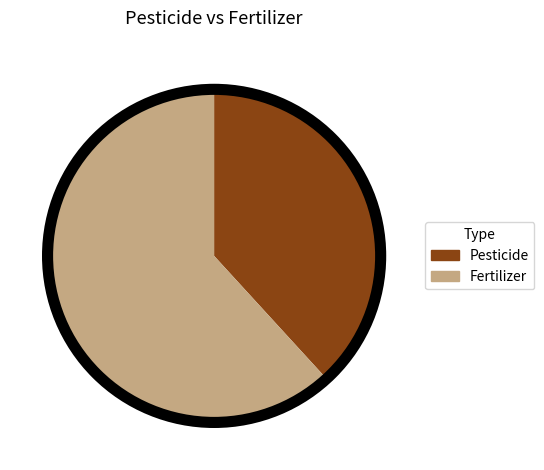

Is the sum of Fertilizer and Pesticide greater than half?

Yes